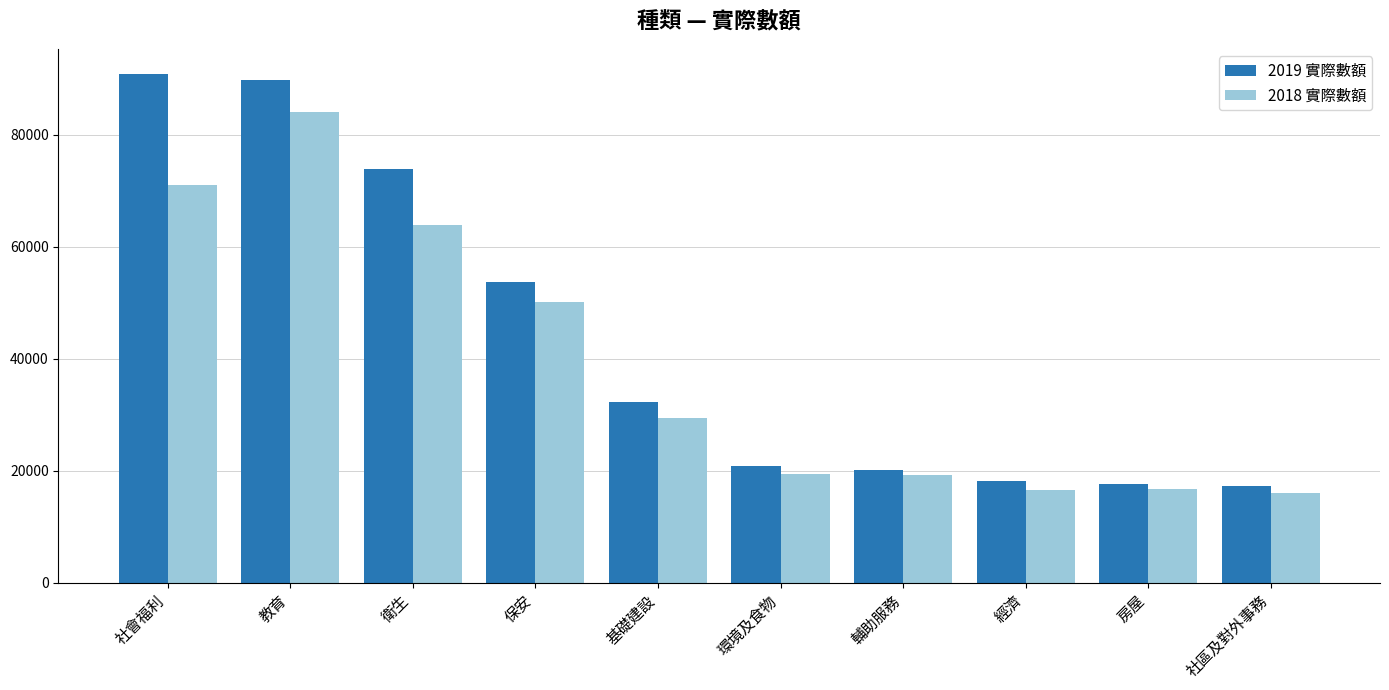

Rank the series at 社區及對外事務 from lowest to highest value.

2018 實際數額, 2019 實際數額